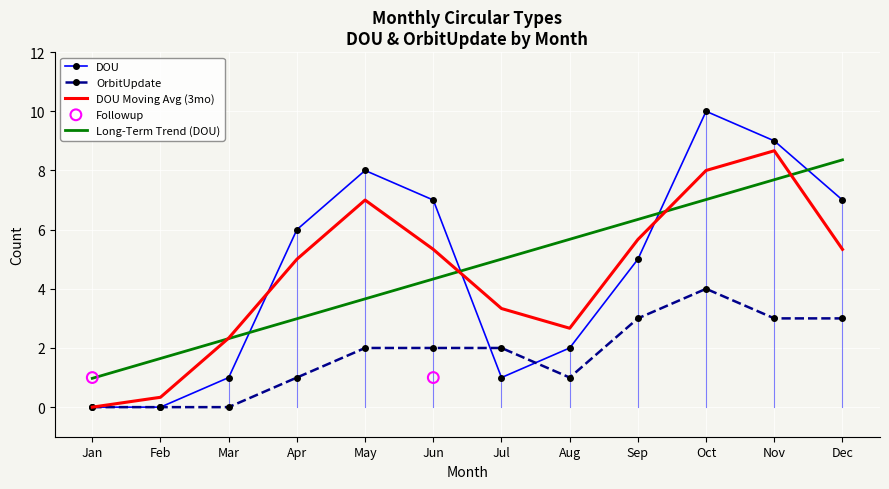

What is the approximate value of Long-Term Trend (DOU) at Jun?

4.3